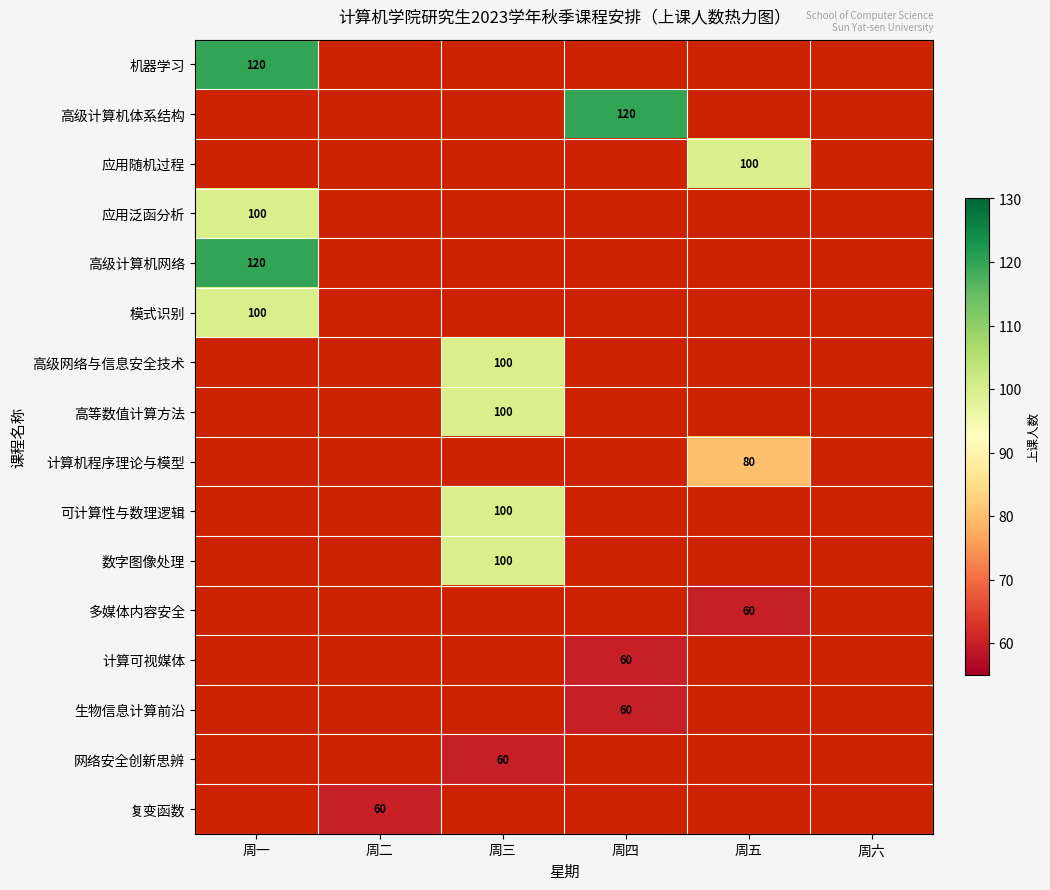

Is it true that 模式识别 equals 176 at 周一?

False